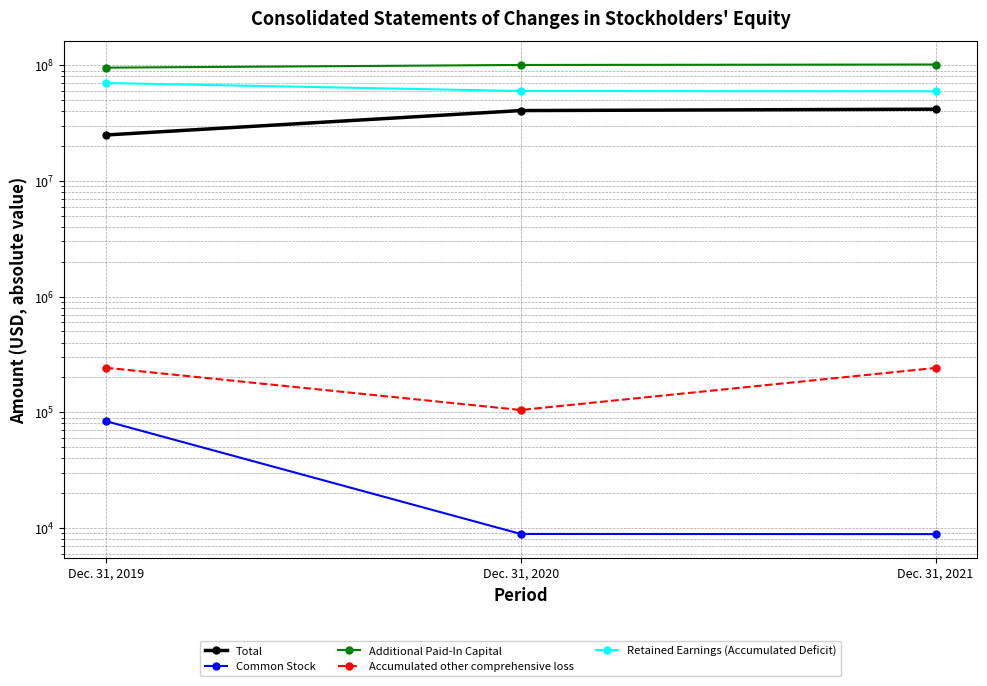

Is the value of Accumulated other comprehensive loss at Dec. 31, 2021 greater than the value of Retained Earnings (Accumulated Deficit) at Dec. 31, 2019?

No